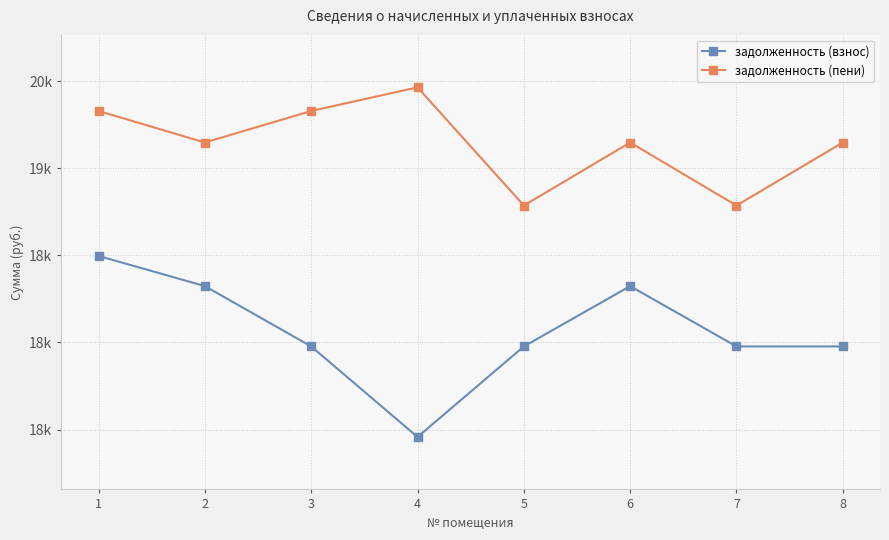

What are all the series names shown in the legend?

задолженность (взнос), задолженность (пени)